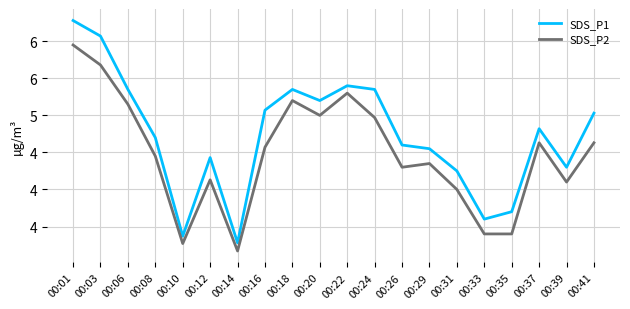

At which label is SDS_P1 closest to 4?

00:31